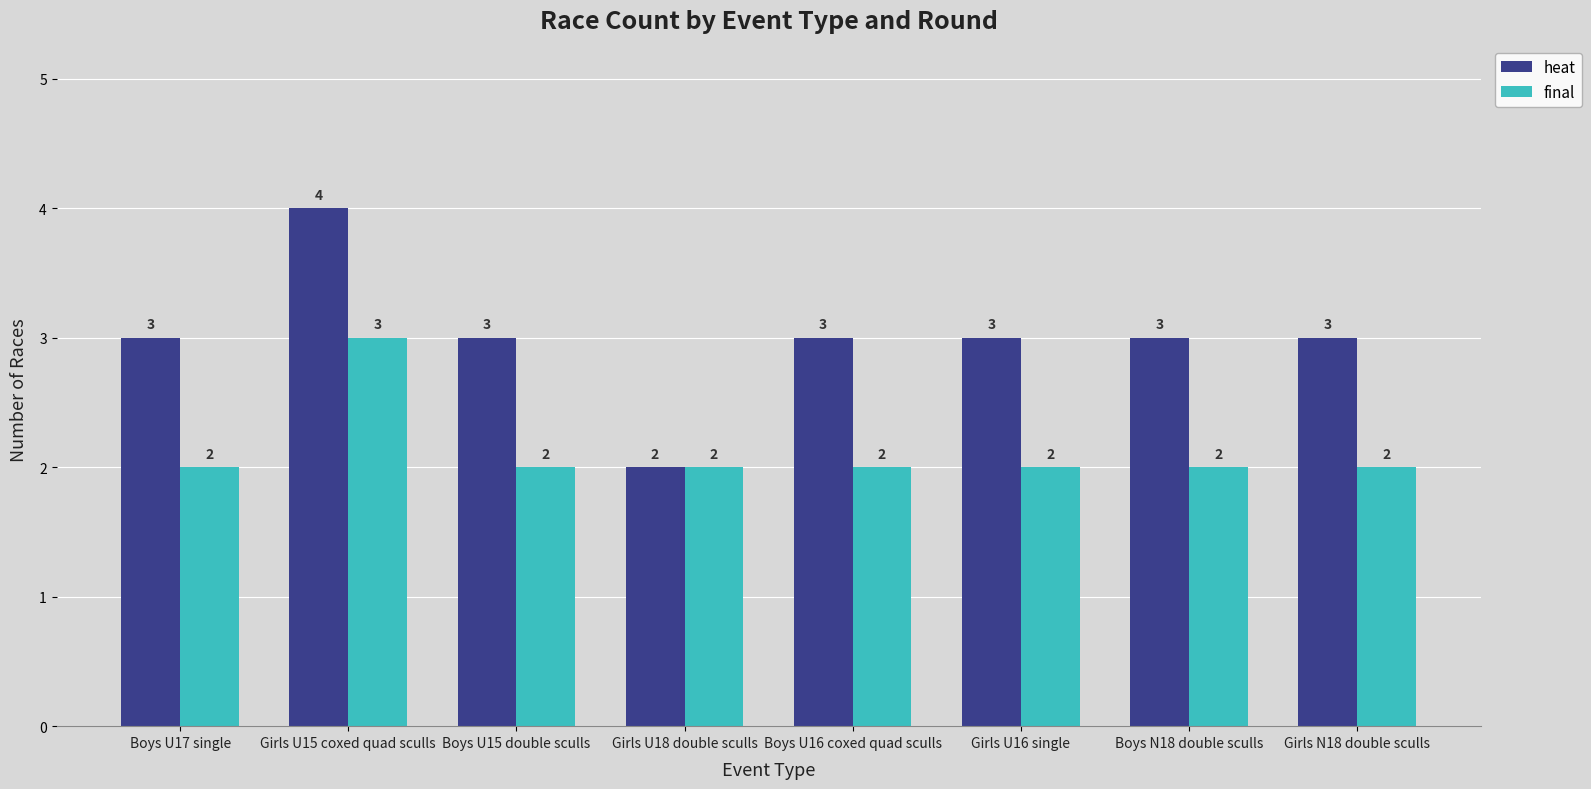

Count the heat values in the range 3 to 4.

7